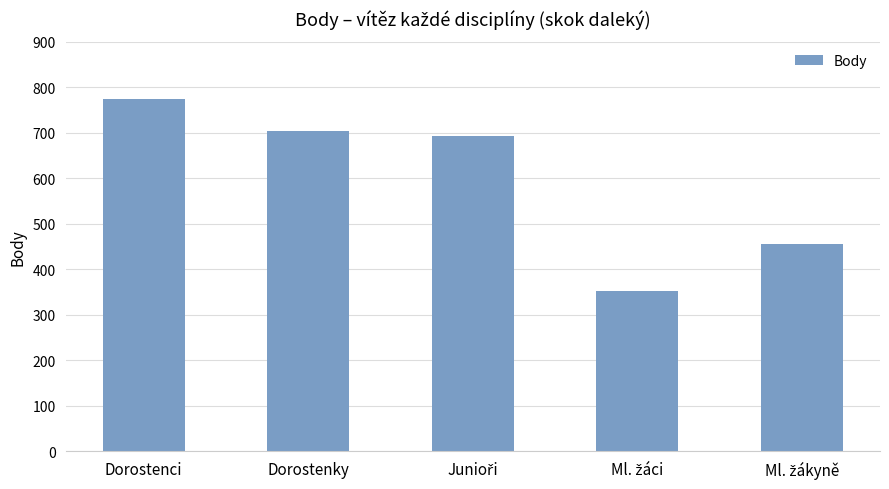

At which category does the chart reach its peak across all series?

Dorostenci